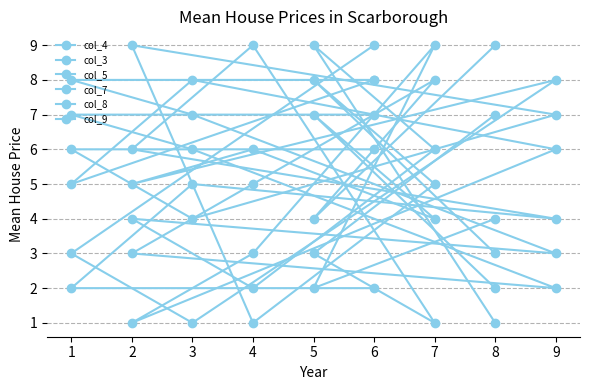

Count the number of data series in this chart.

6